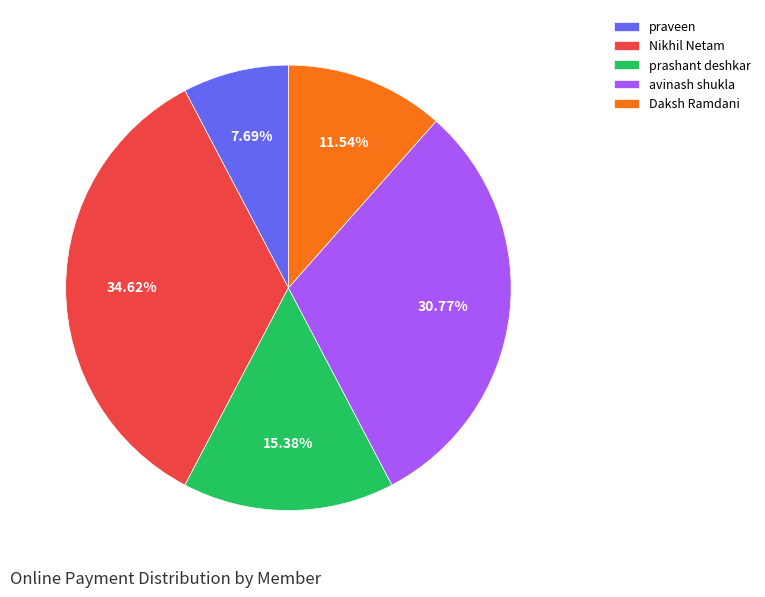

To the nearest percent, what is the difference between the largest and smallest slice percentages?

27%